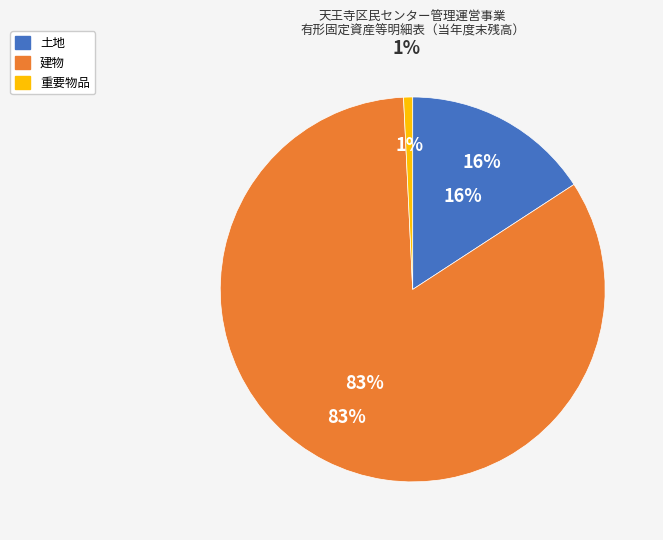

What percentage is NOT represented by 土地?

84.2%